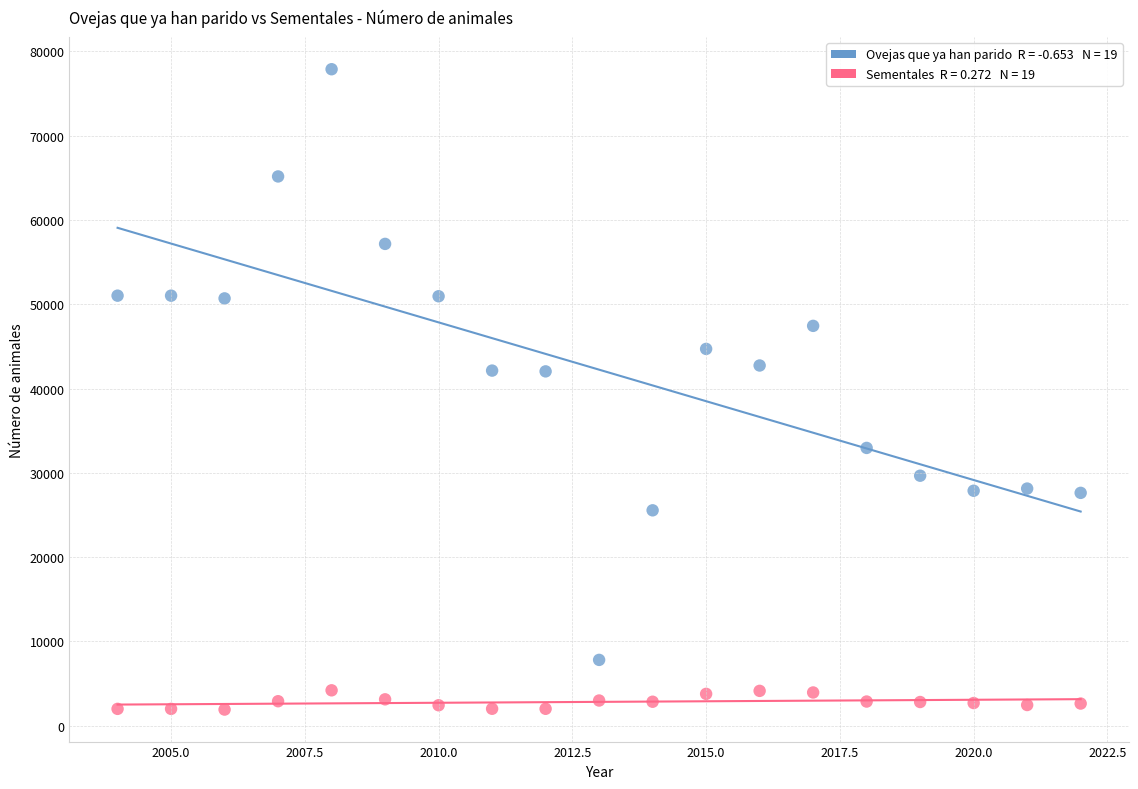

Across all data points, what is the range of X values (max minus min)?

18